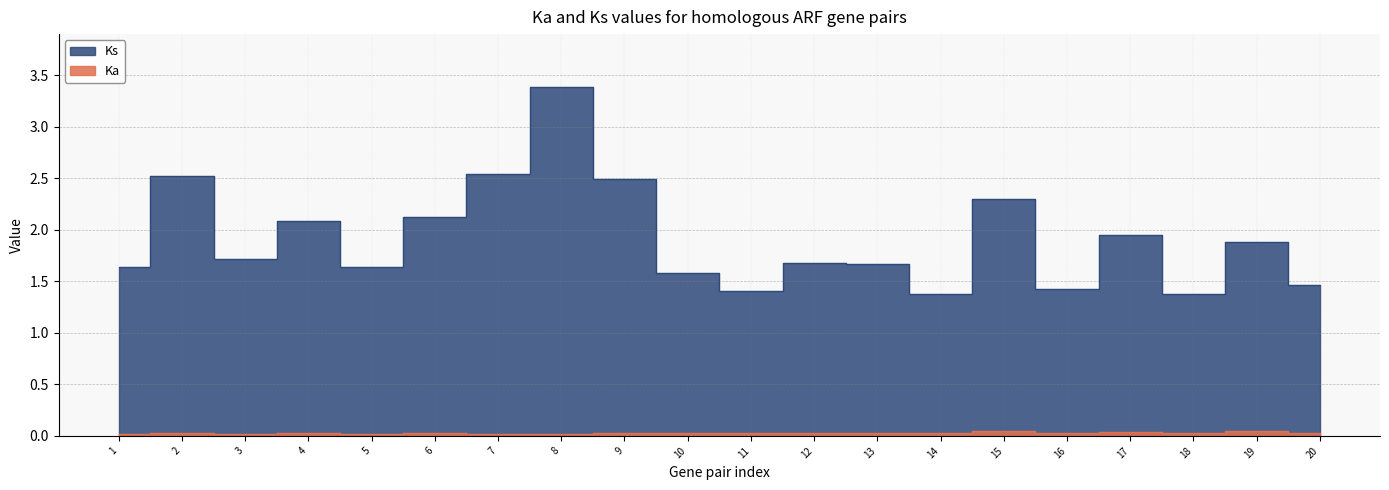

True or false: Ks and Ka intersect in this chart.

False